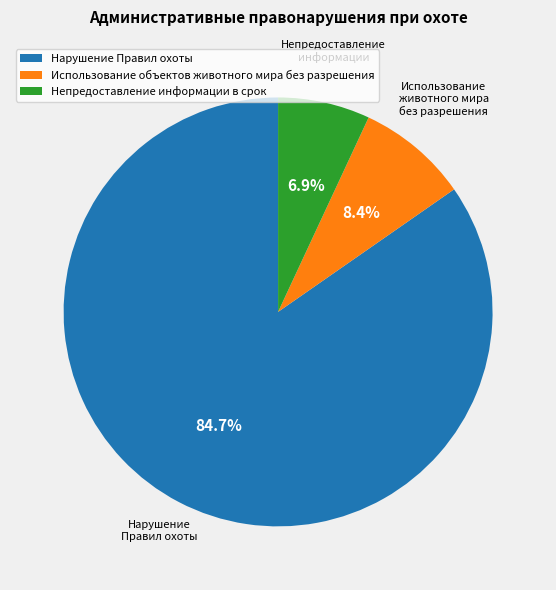

To the nearest percent, what percentage of the pie is Непредоставление информации в срок?

7%